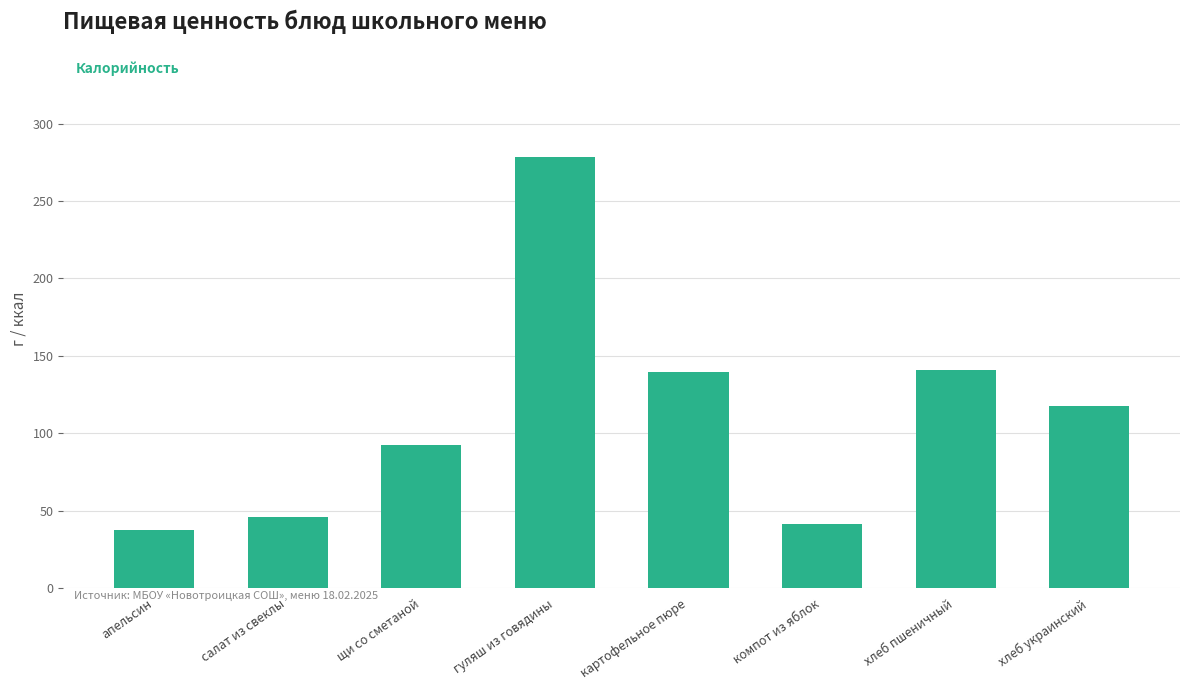

What is the change in value from щи со сметаной to картофельное пюре?

+47.2